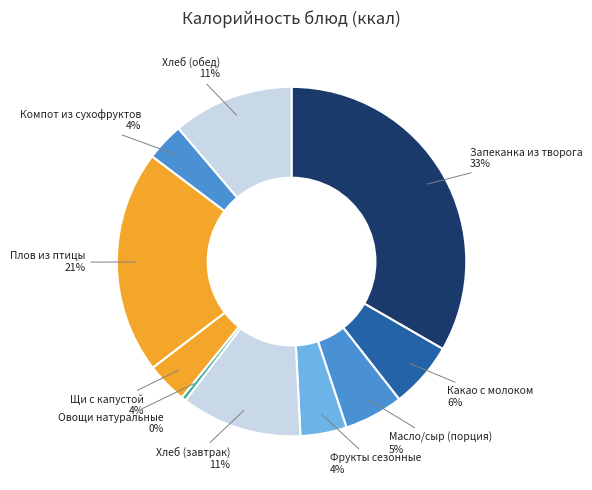

Count the number of slices in the pie.

10